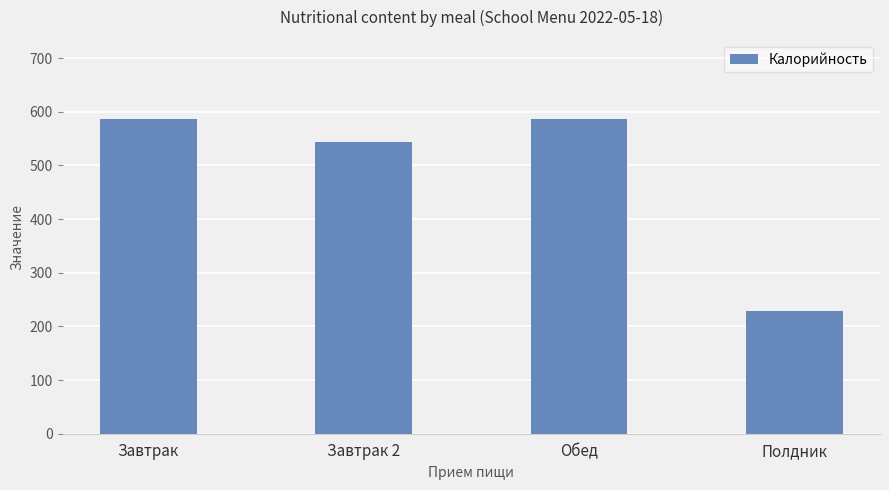

What is the value of the 3rd bar from the left?

586.0